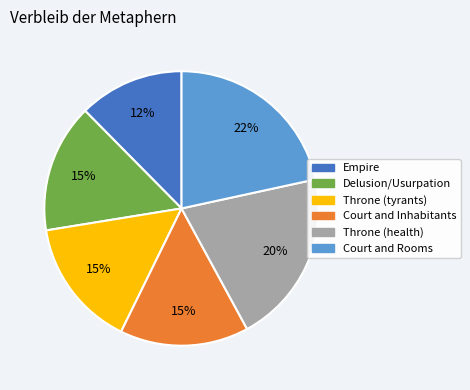

Do Delusion/Usurpation and Empire together represent more than half of the pie?

No